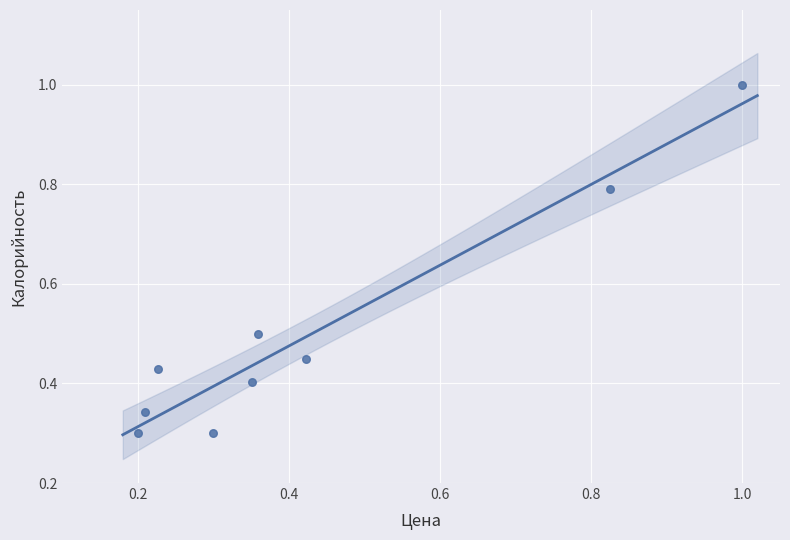

What is the average Y value?

0.5